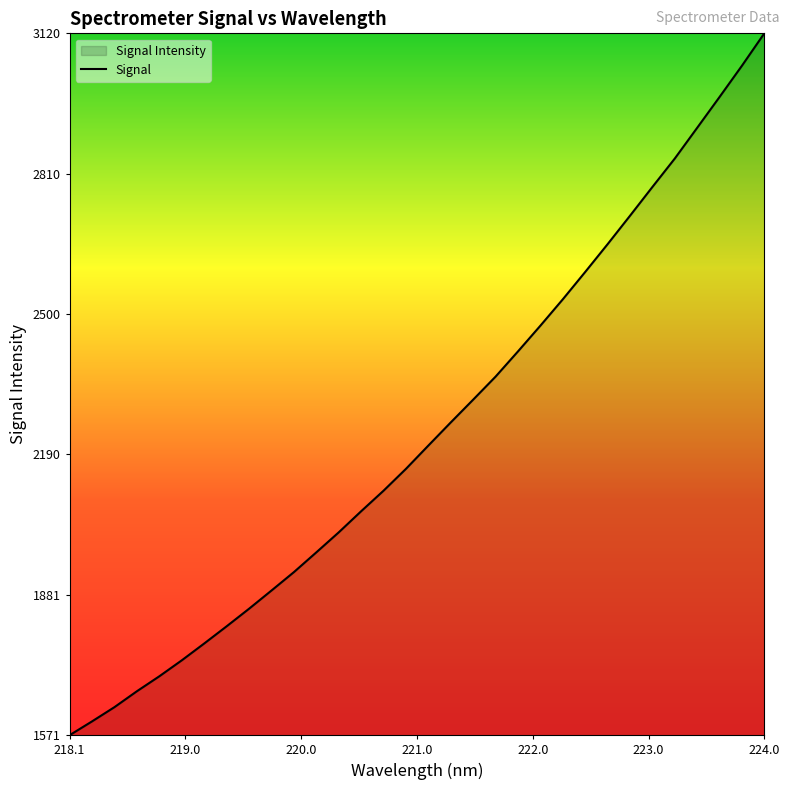

What is the difference between the maximum and minimum values?

1549.1